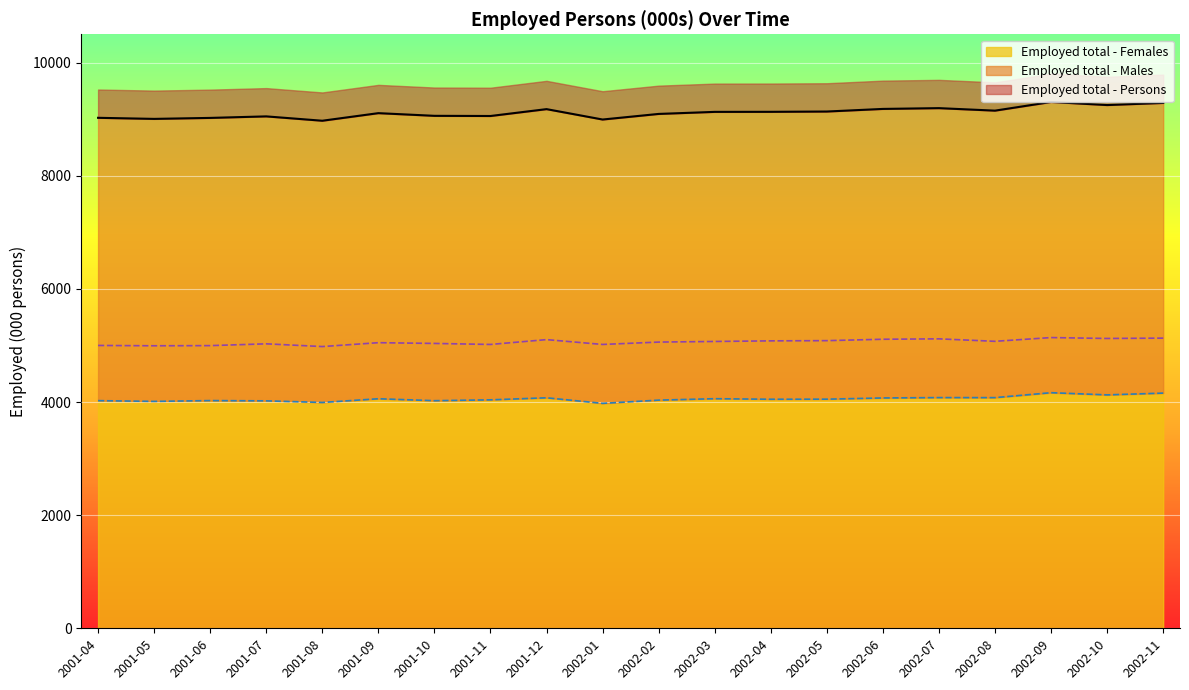

What is the value of the Employed total - Persons point at the 1st from the left?

9023.6